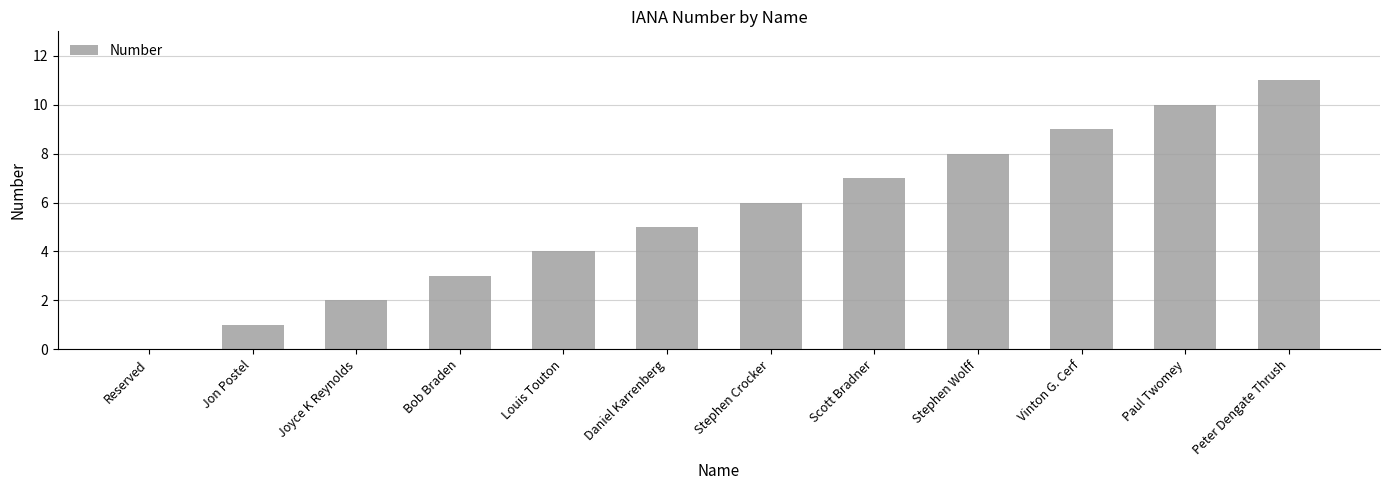

What is the sum of the values at Vinton G. Cerf and Louis Touton?

13